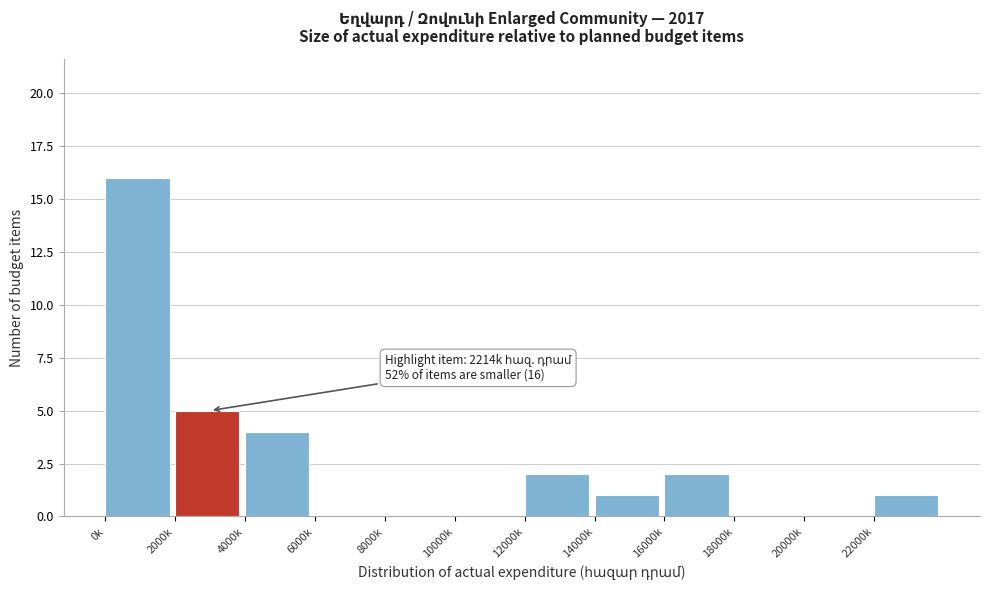

What is the greatest value displayed?

16